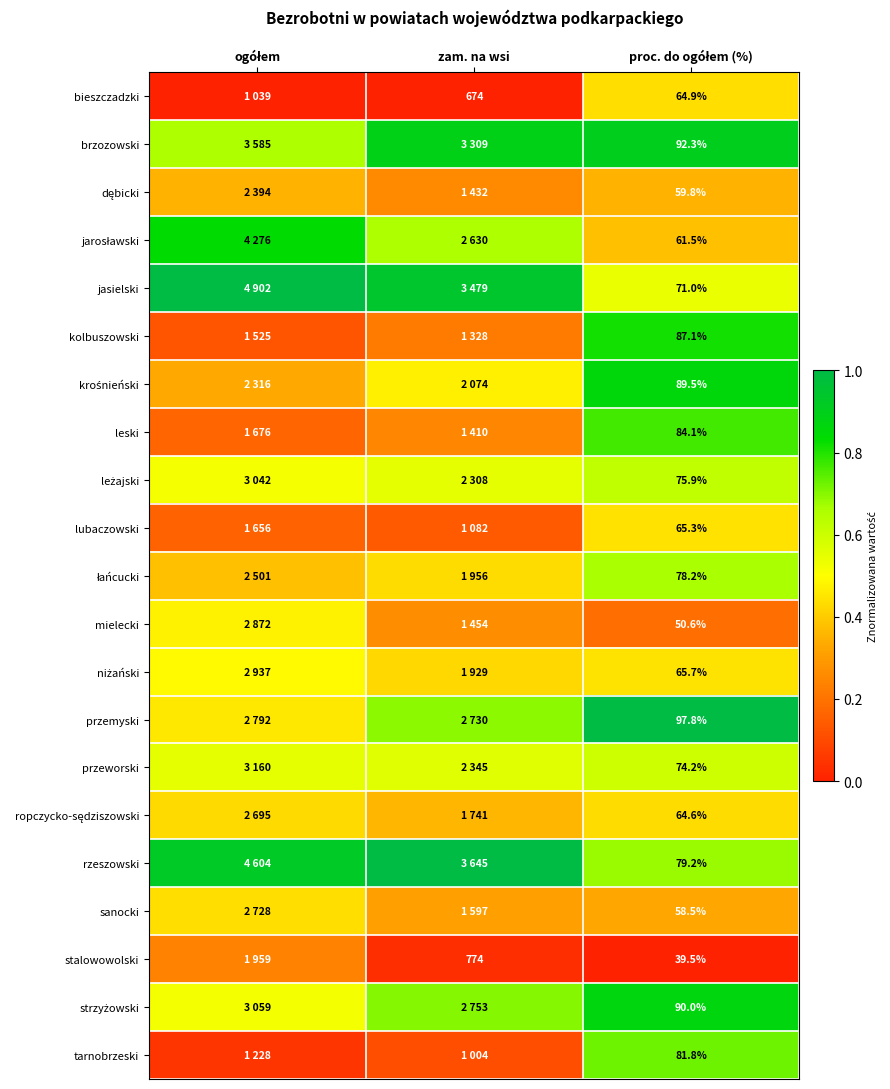

Which has a higher value, ogółem or proc. do ogółem (%)?

proc. do ogółem (%)